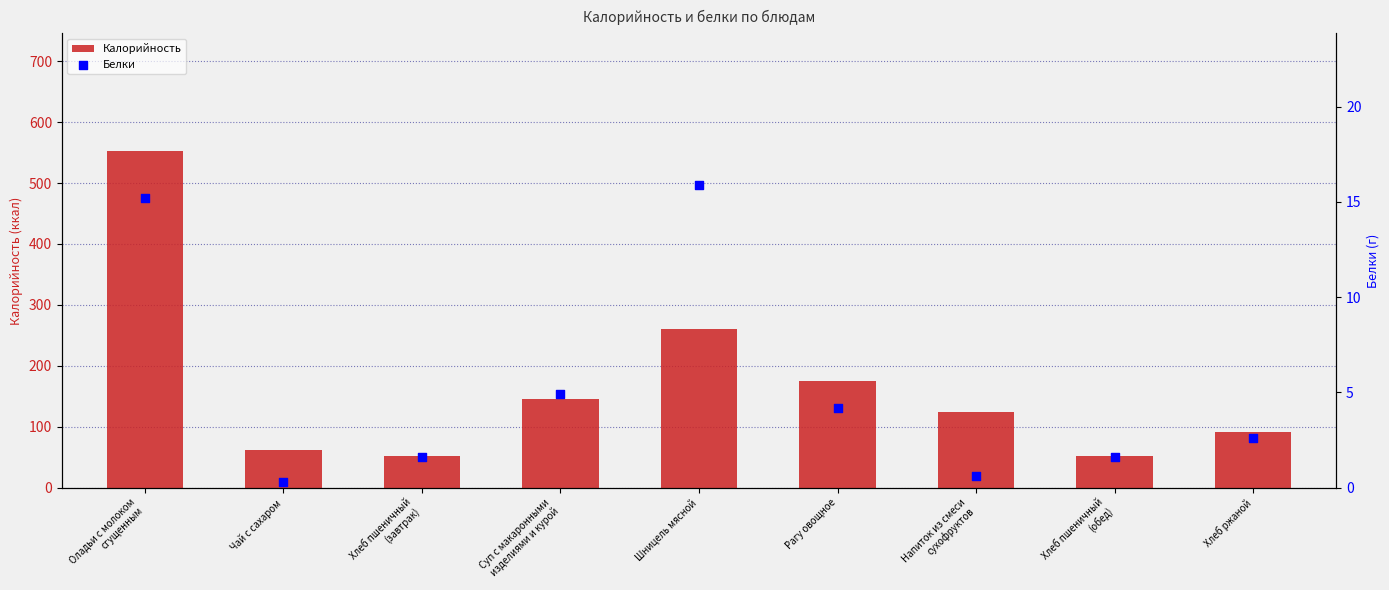

What is the total value across all series at Шницель мясной?

276.9